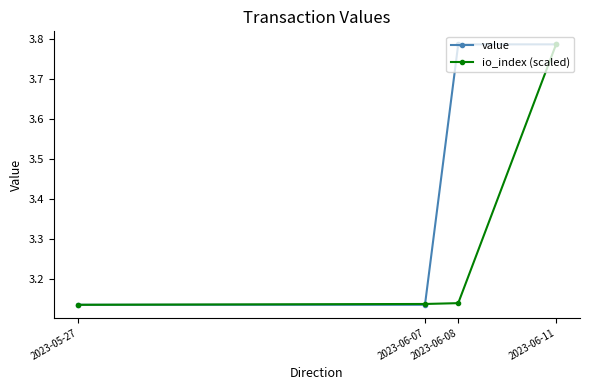

Count the value values in the range 3 to 4.

4